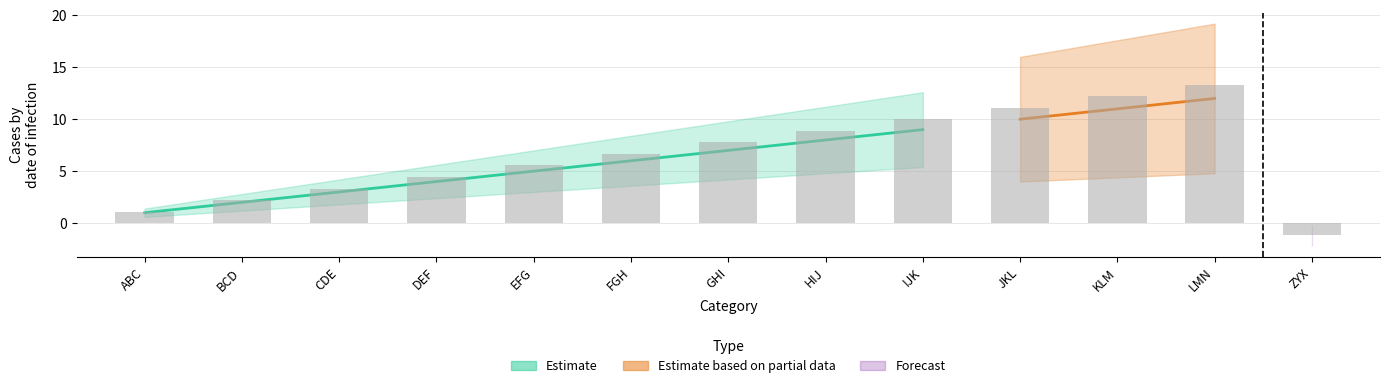

Count the number of categories in the chart.

13